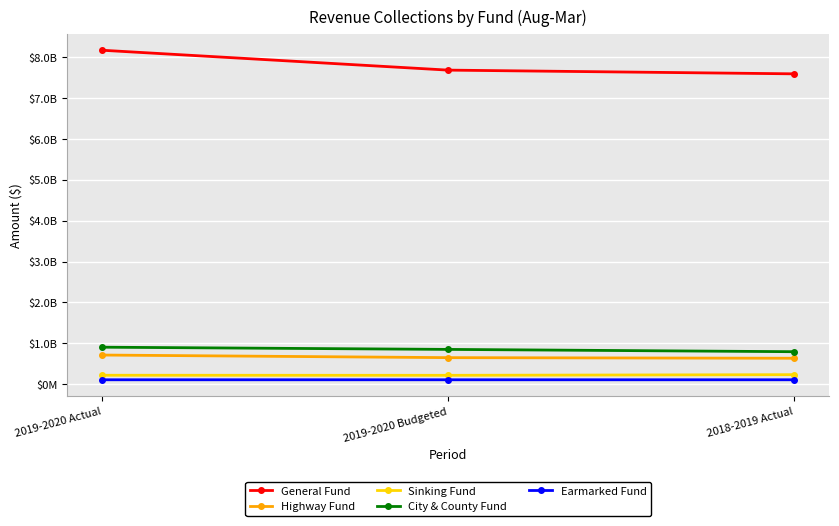

What is the sum of all Highway Fund values?

2000703000